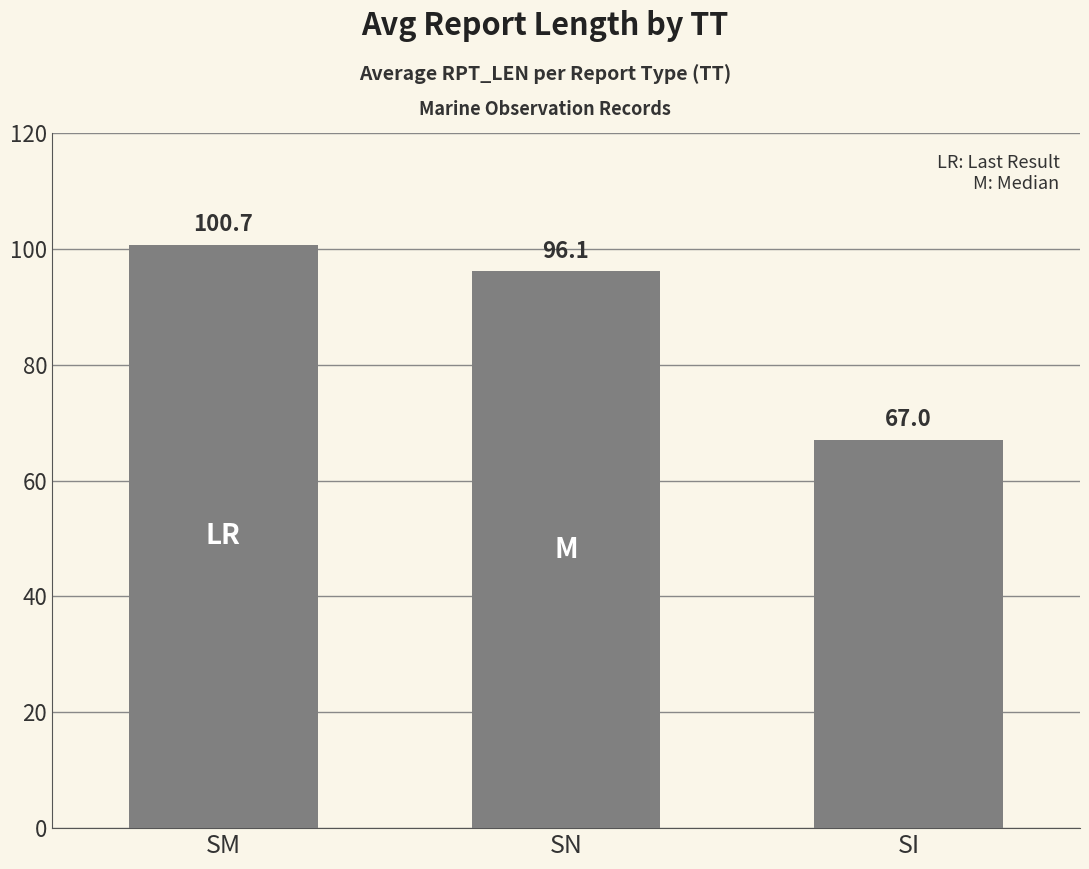

At which label is the value closest to 83?

SN